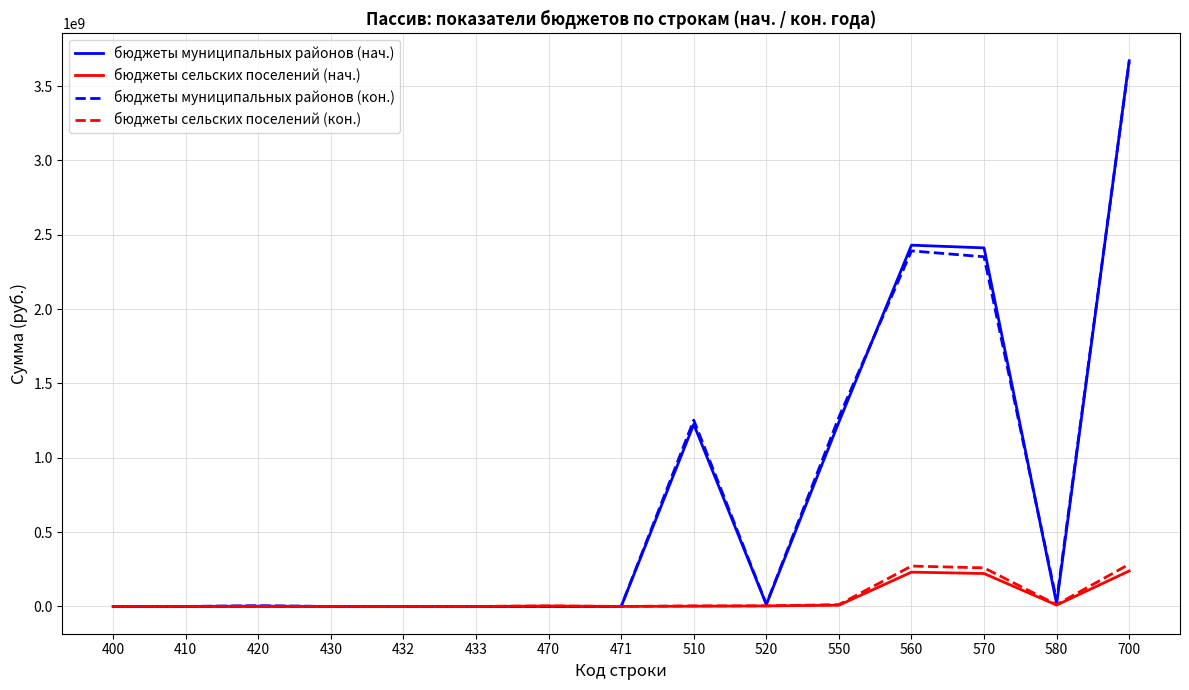

In бюджеты муниципальных районов (кон.), how many points are higher than both neighbors (excluding endpoints)?

4